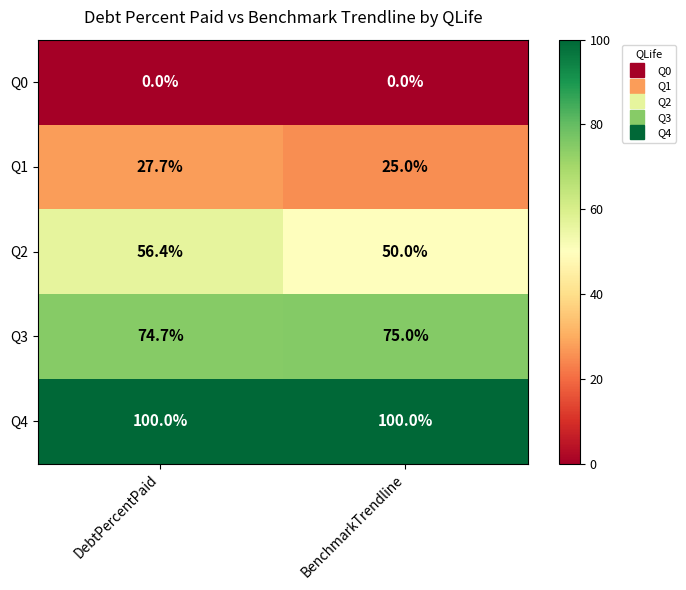

What is the difference between the highest and lowest values at BenchmarkTrendline?

100.0